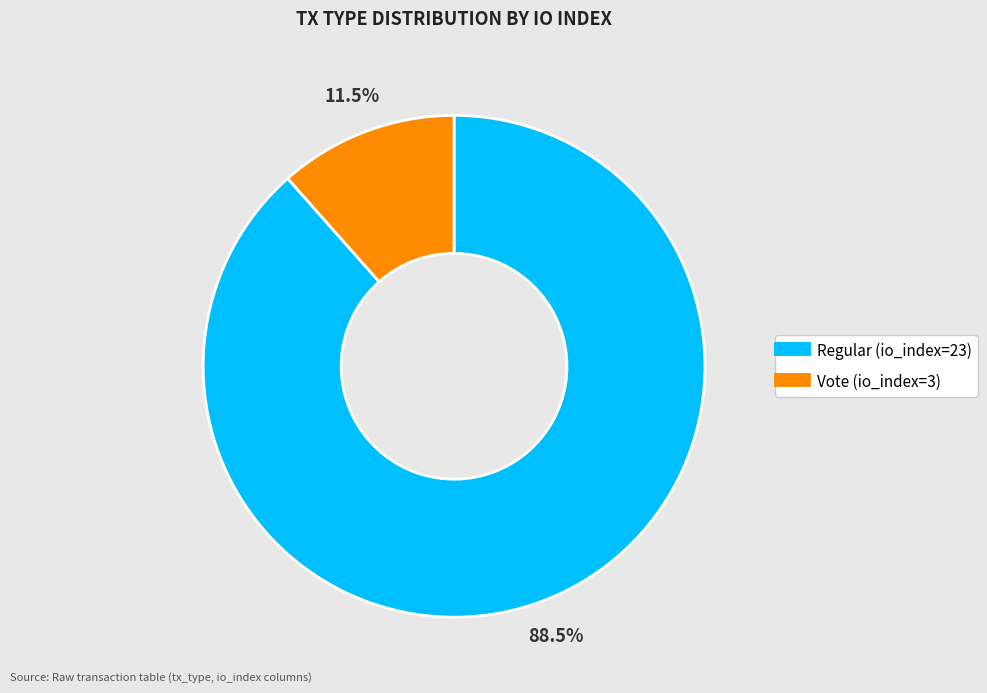

To the nearest percent, what is the combined percentage of Vote (io_index=3) and Regular (io_index=23)?

100%